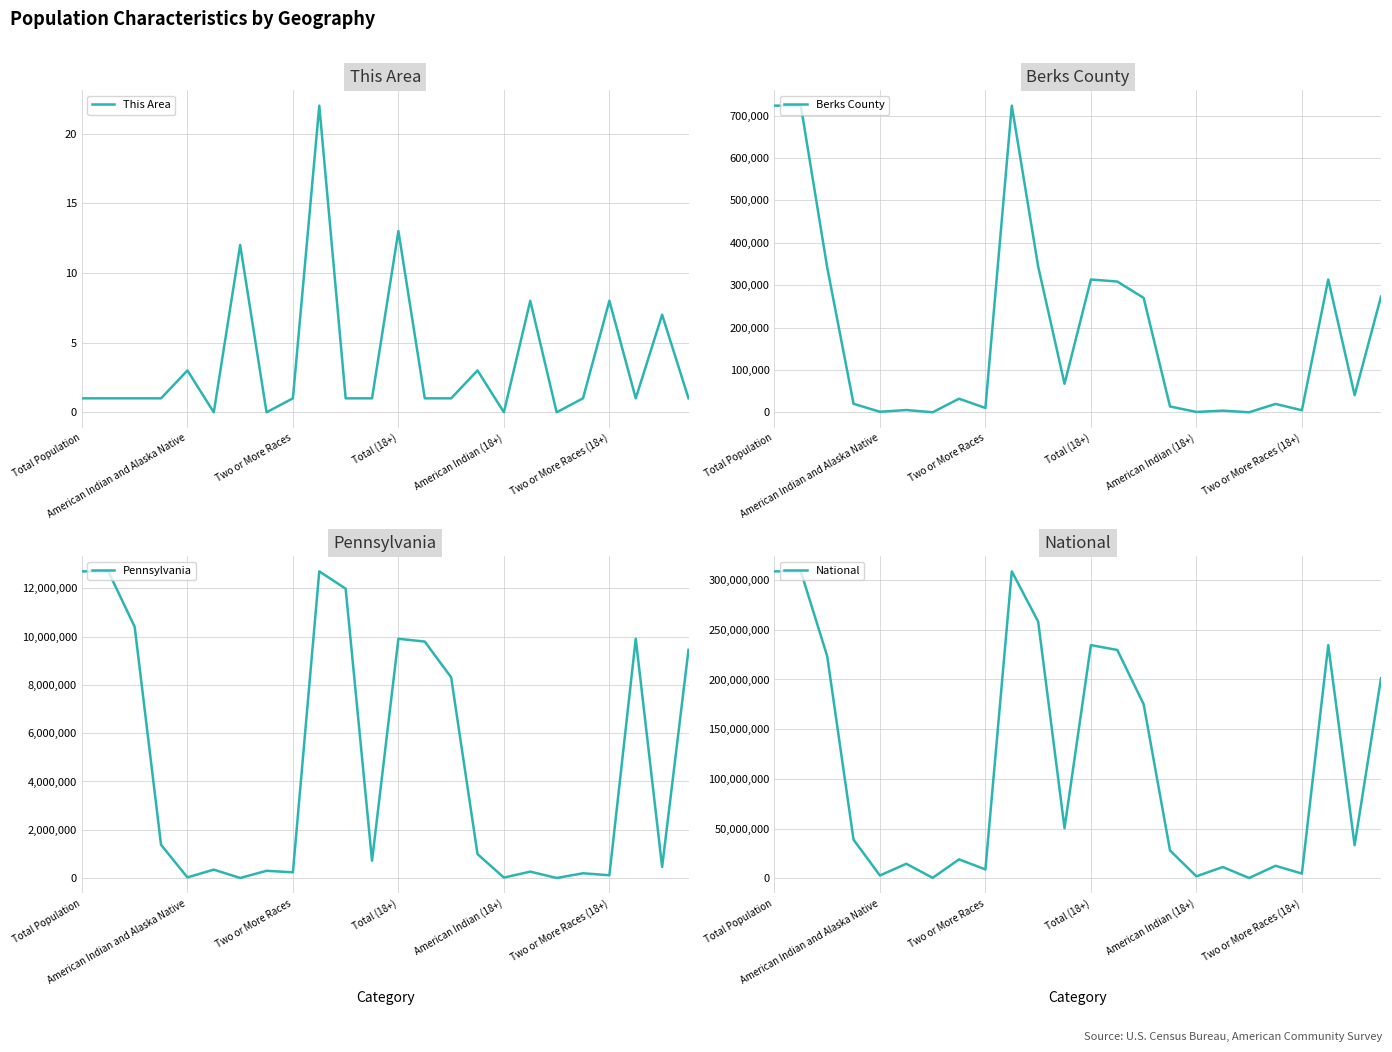

What is the difference between the maximum and minimum values in the Berks County series?

723304